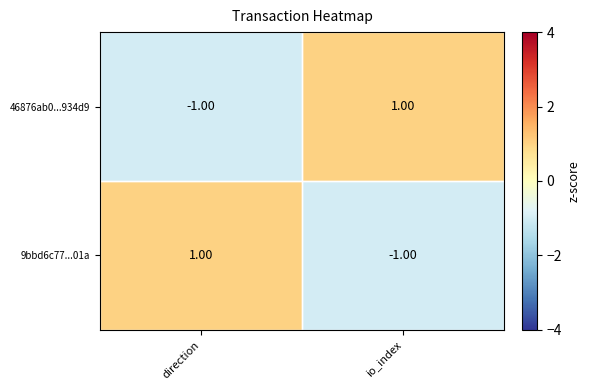

Where is 46876ab0...934d9 nearest to the value 0?

direction